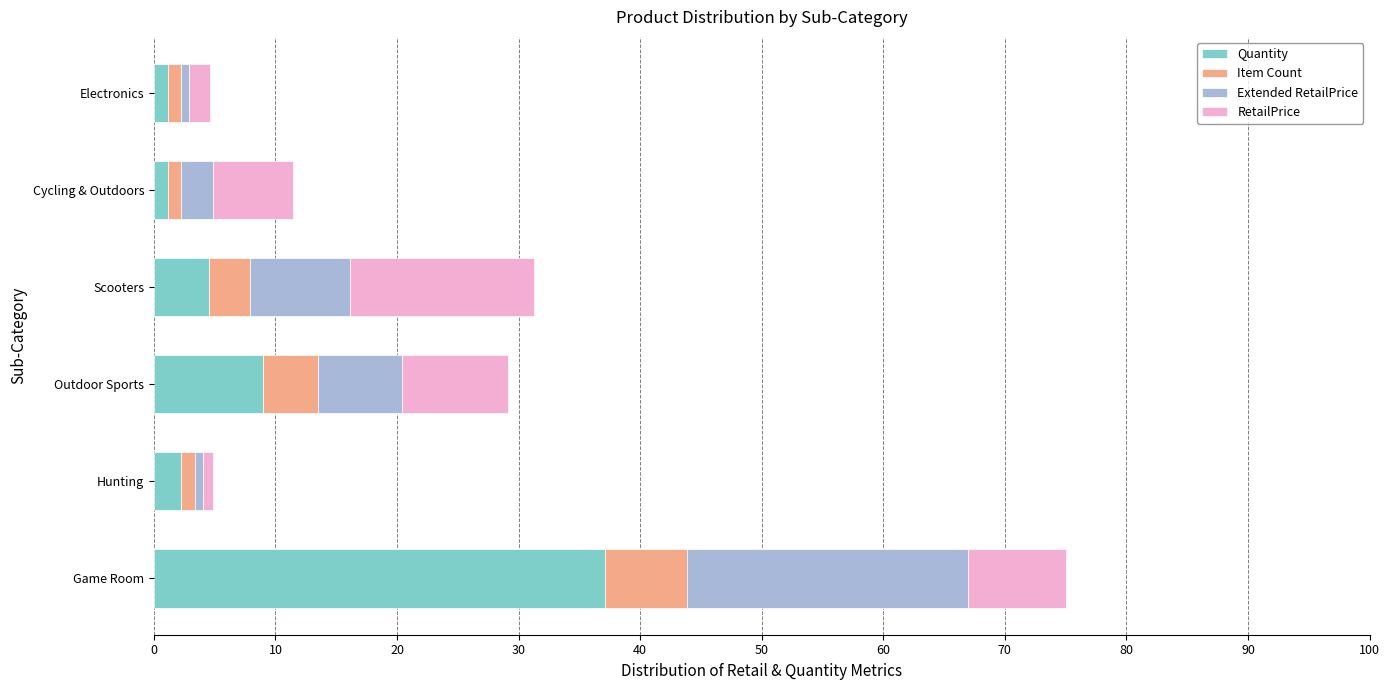

Is it true that Quantity equals 7.9 at Scooters?

False